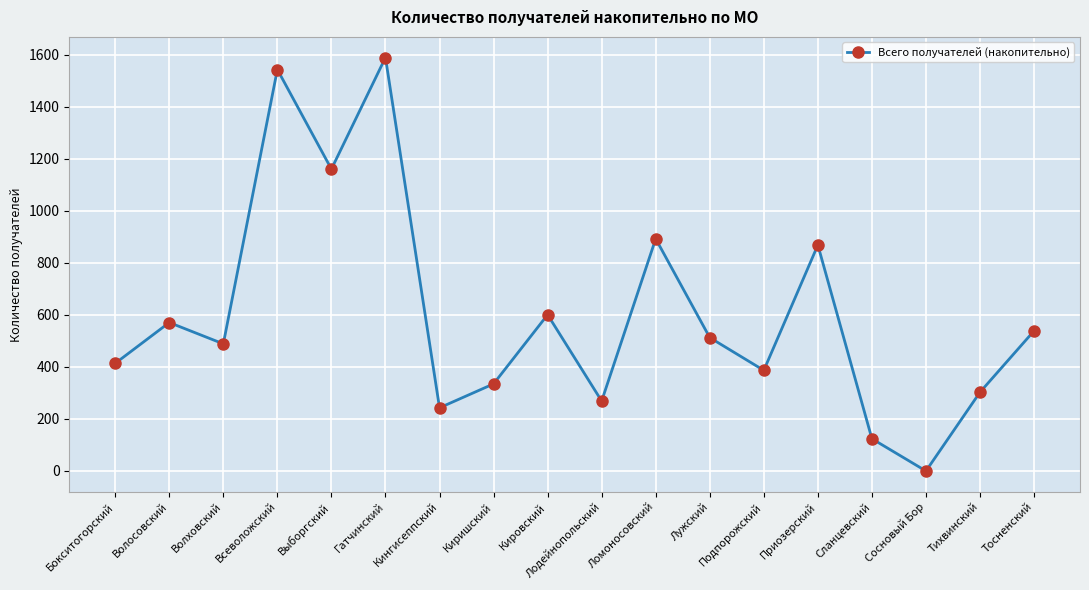

What is the label of the 5th point from the right?

Приозерский